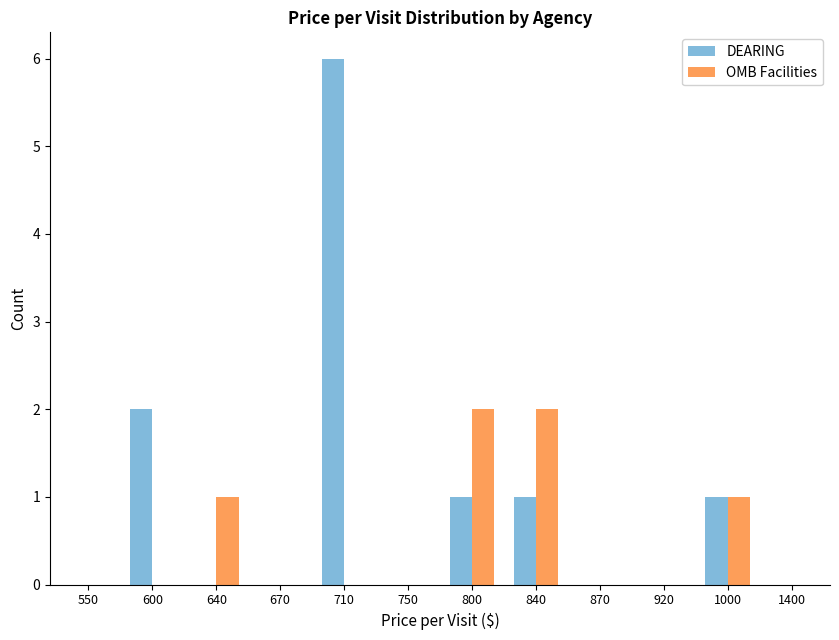

What is the greatest value displayed?

6